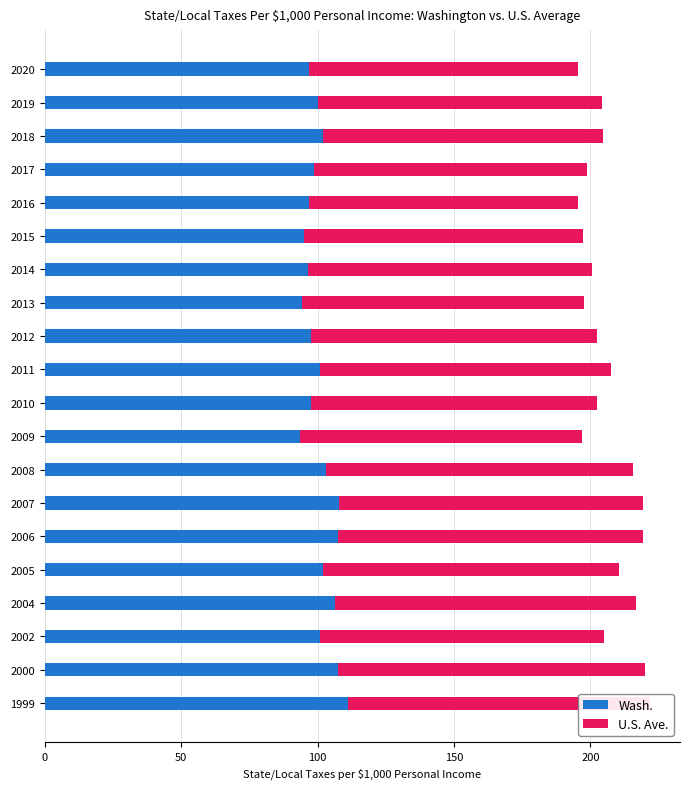

The Wash. series shows 173.3 at 2019. True or false?

False